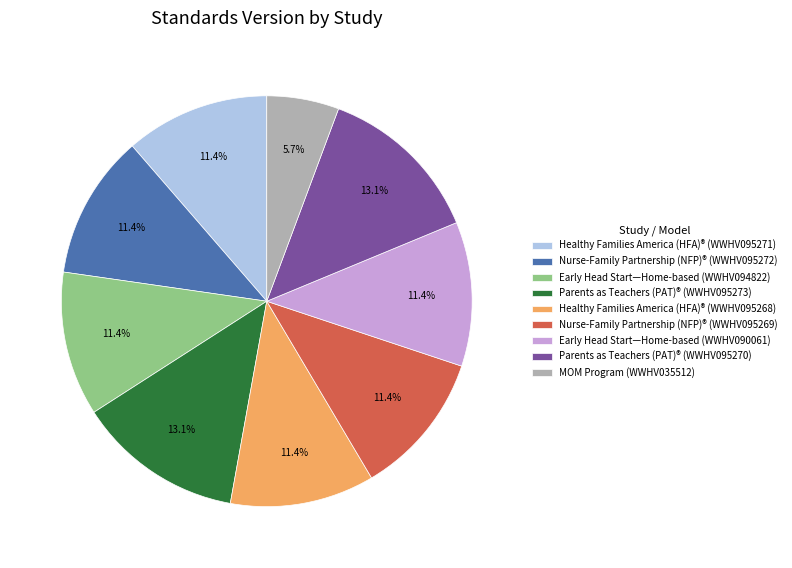

What percentage is the Parents as Teachers (PAT)® (WWHV095273) slice, to the nearest percent?

13%